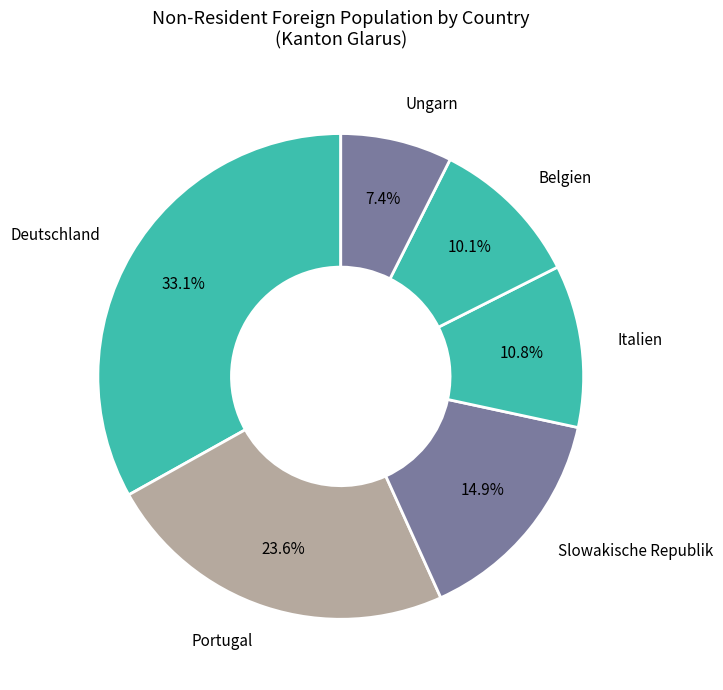

Rank the categories by value from highest to lowest.

Deutschland, Portugal, Slowakische Republik, Italien, Belgien, Ungarn